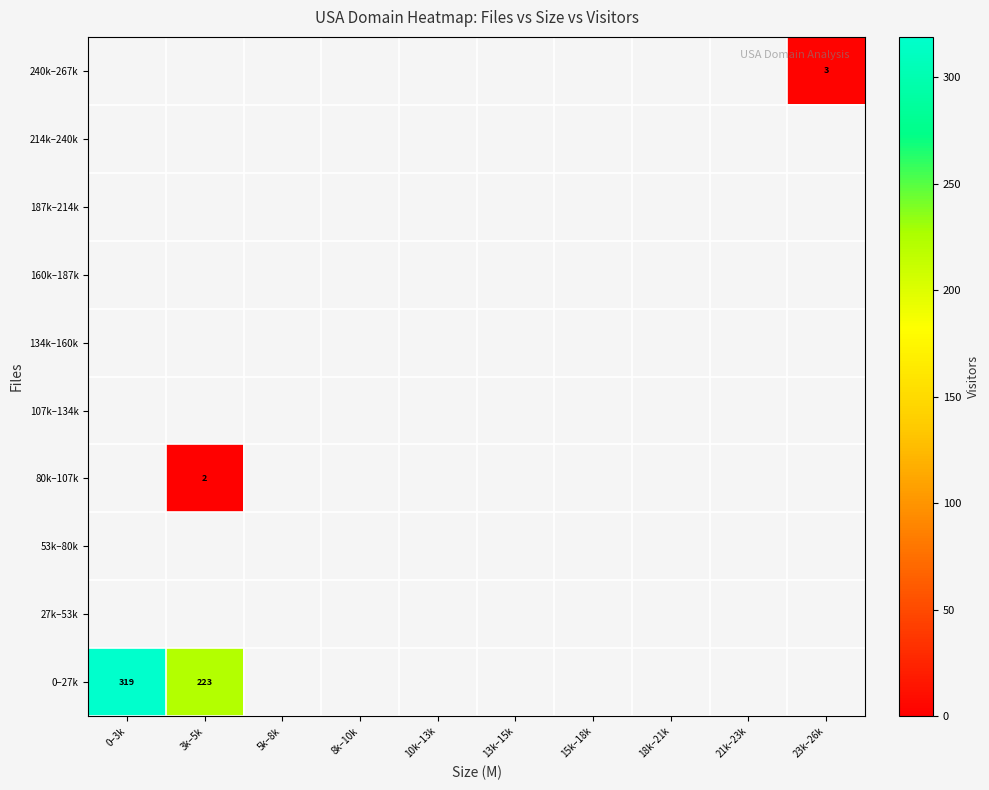

Which series has the widest spread of values?

0–27k